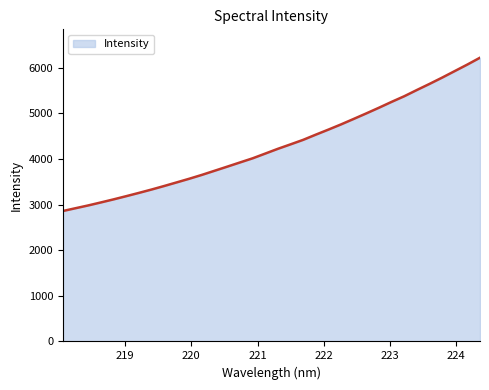

How many values exceed 4224?

17